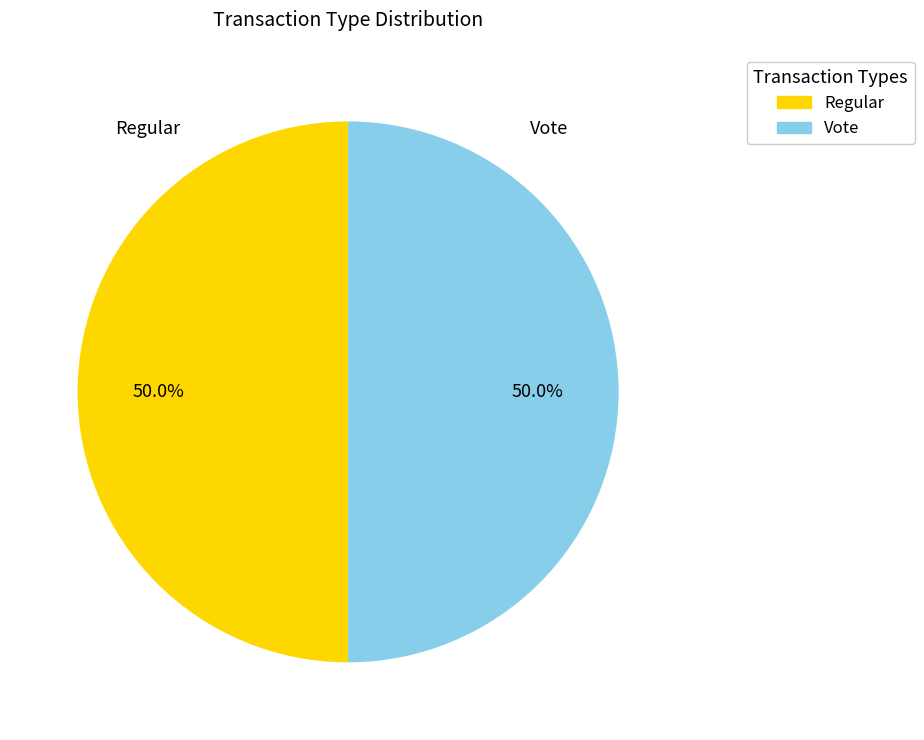

Is the sum of Vote and Regular greater than half?

Yes